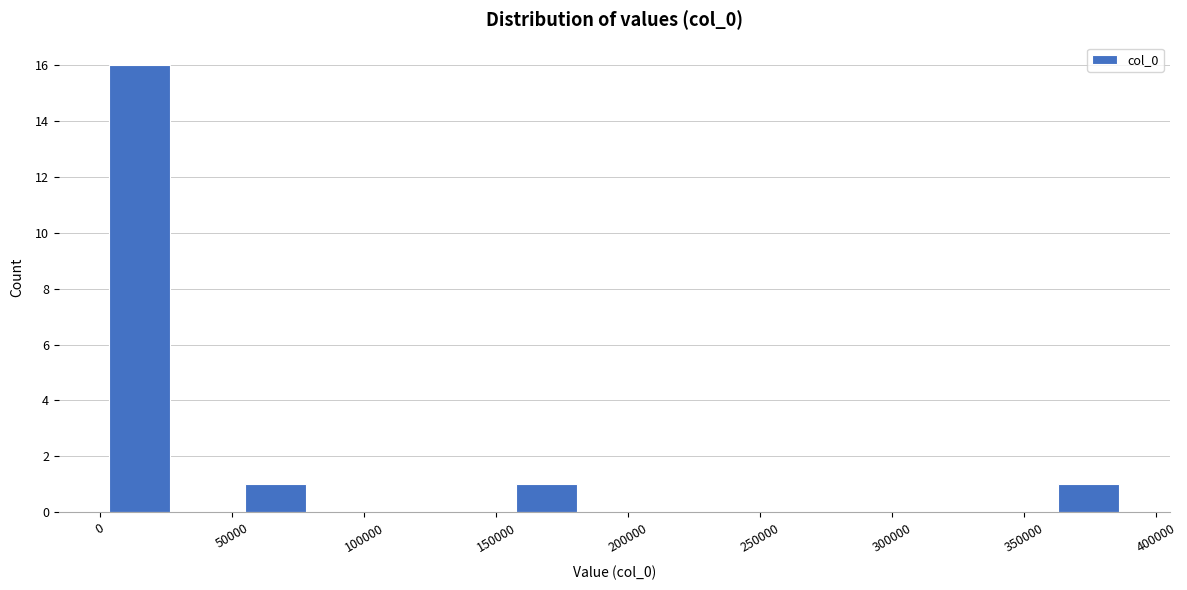

Reading left to right, list every bar in this chart as the range it spans on the x-axis followed by its height. Neither the bar edges nor the heights are printed on the chart, so give them approximately, as read against the axes.

0 to 30000: 16
30000 to 55000: 0
55000 to 80000: 1
80000 to 105000: 0
105000 to 130000: 0
130000 to 155000: 0
155000 to 180000: 1
180000 to 210000: 0
210000 to 235000: 0
235000 to 260000: 0
260000 to 285000: 0
285000 to 310000: 0
310000 to 335000: 0
335000 to 360000: 0
360000 to 385000: 1